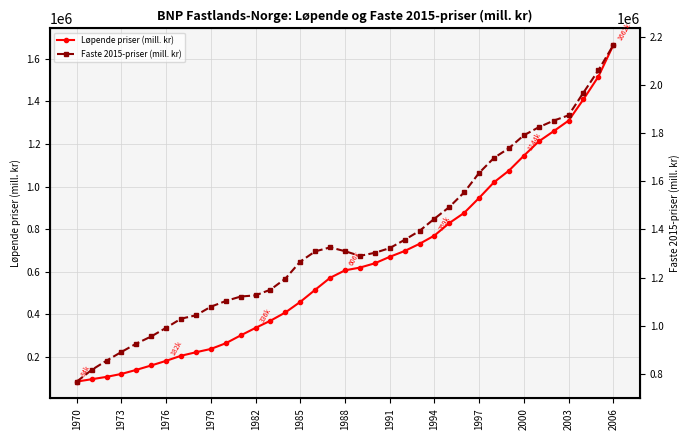

How many values in the Løpende priser (mill. kr) series are below 606744?

18